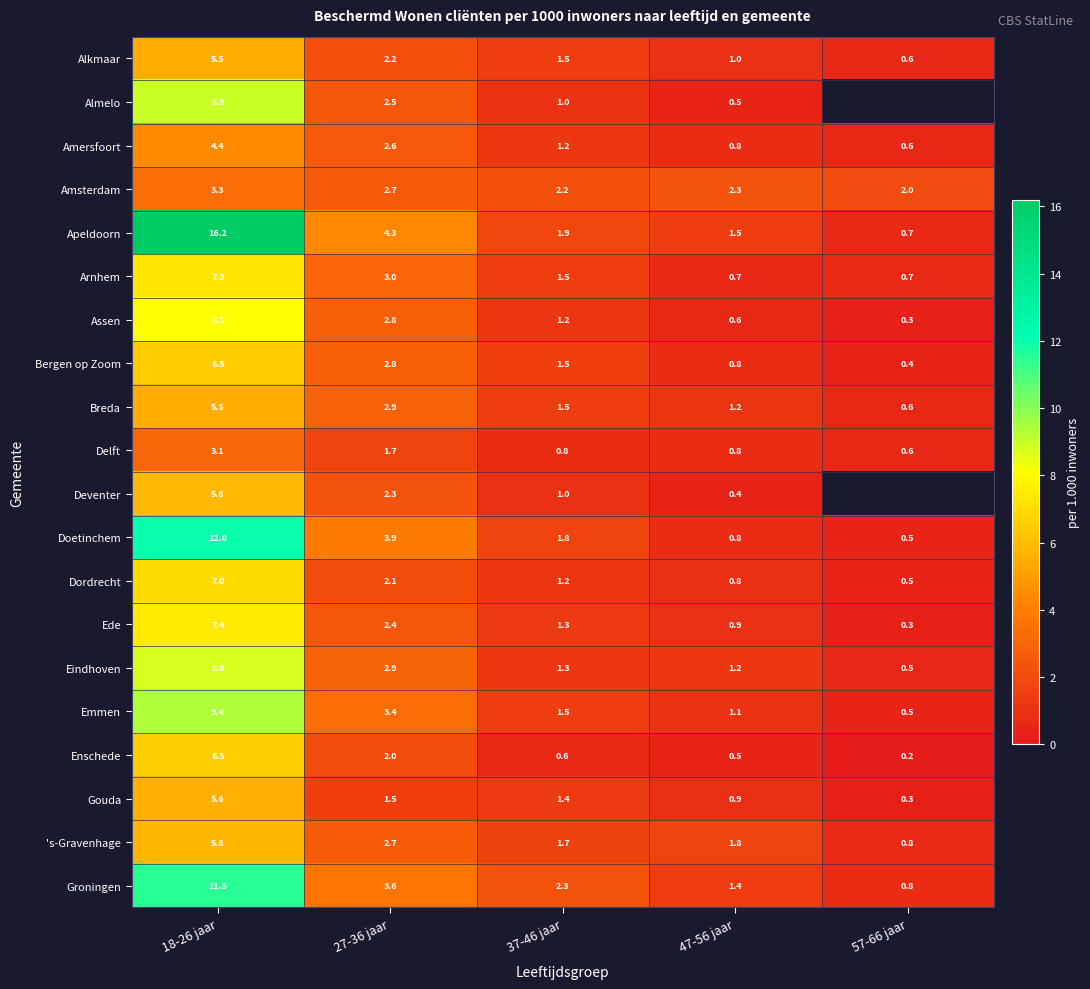

What is the sum of the Breda values at 57-66 jaar and 47-56 jaar?

1.8